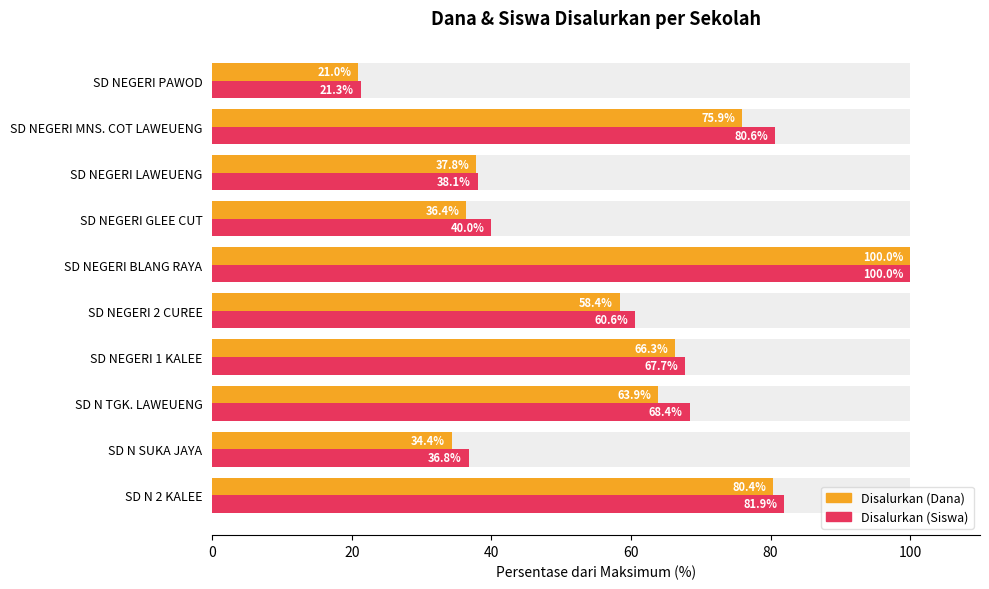

Which has a higher value, SD NEGERI 1 KALEE or SD NEGERI LAWEUENG?

SD NEGERI 1 KALEE